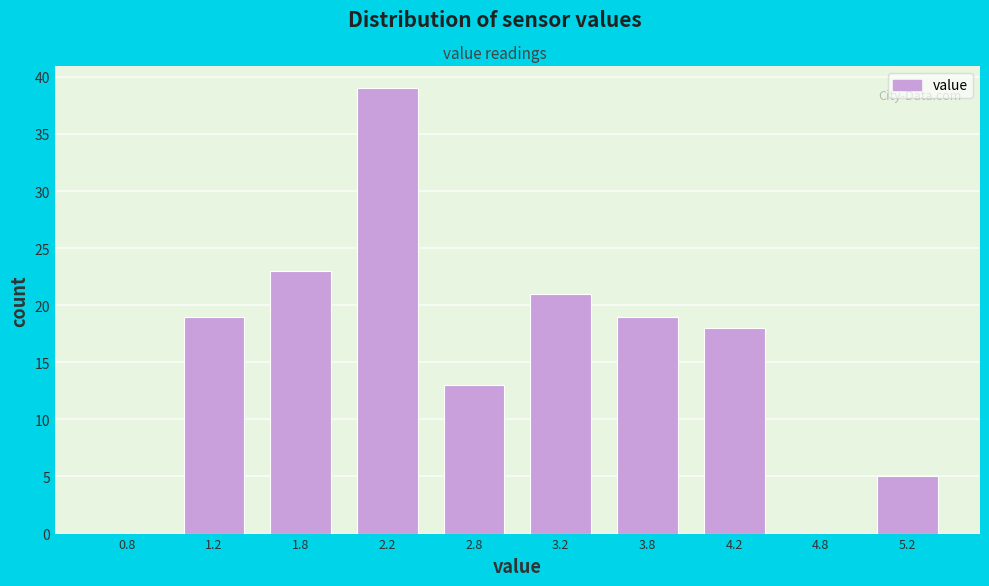

Which range on the x-axis has the tallest bar?

2.0 to 2.5